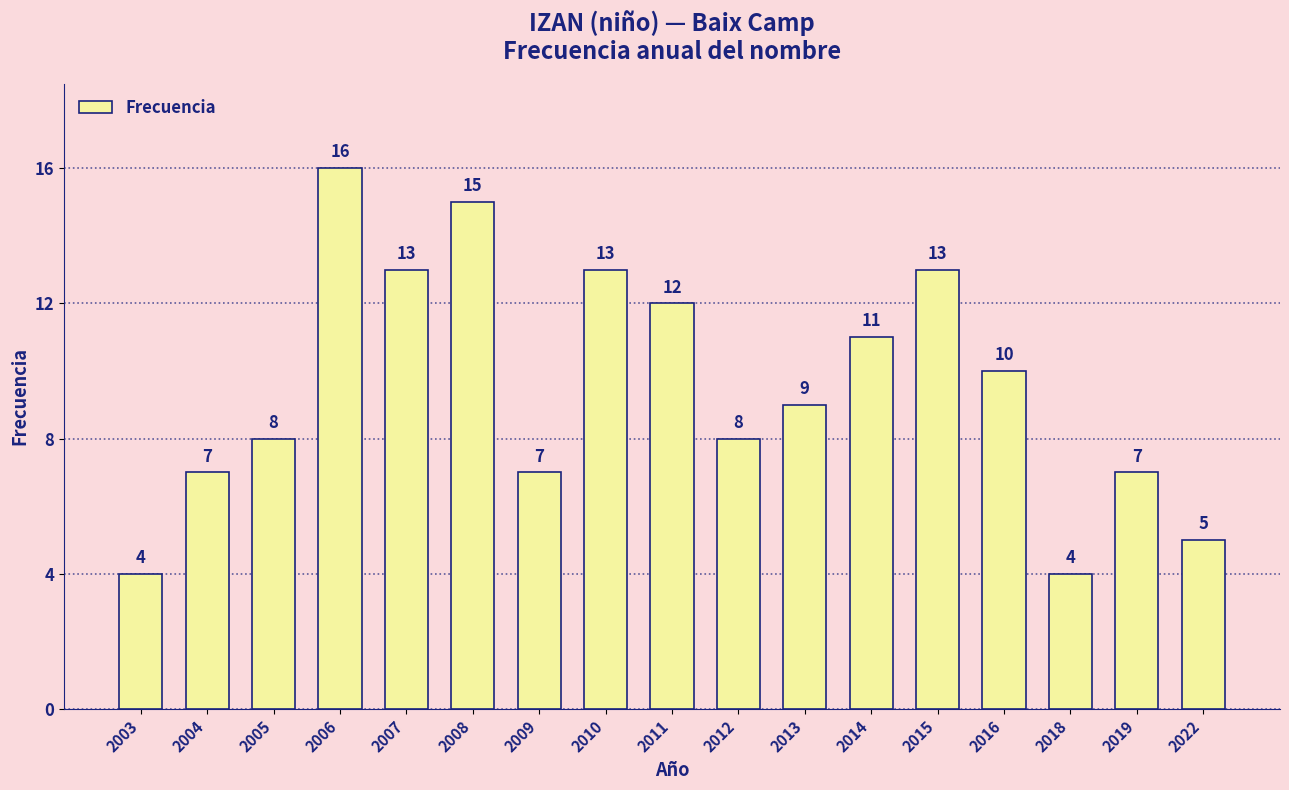

What is the difference between the maximum and minimum values?

12